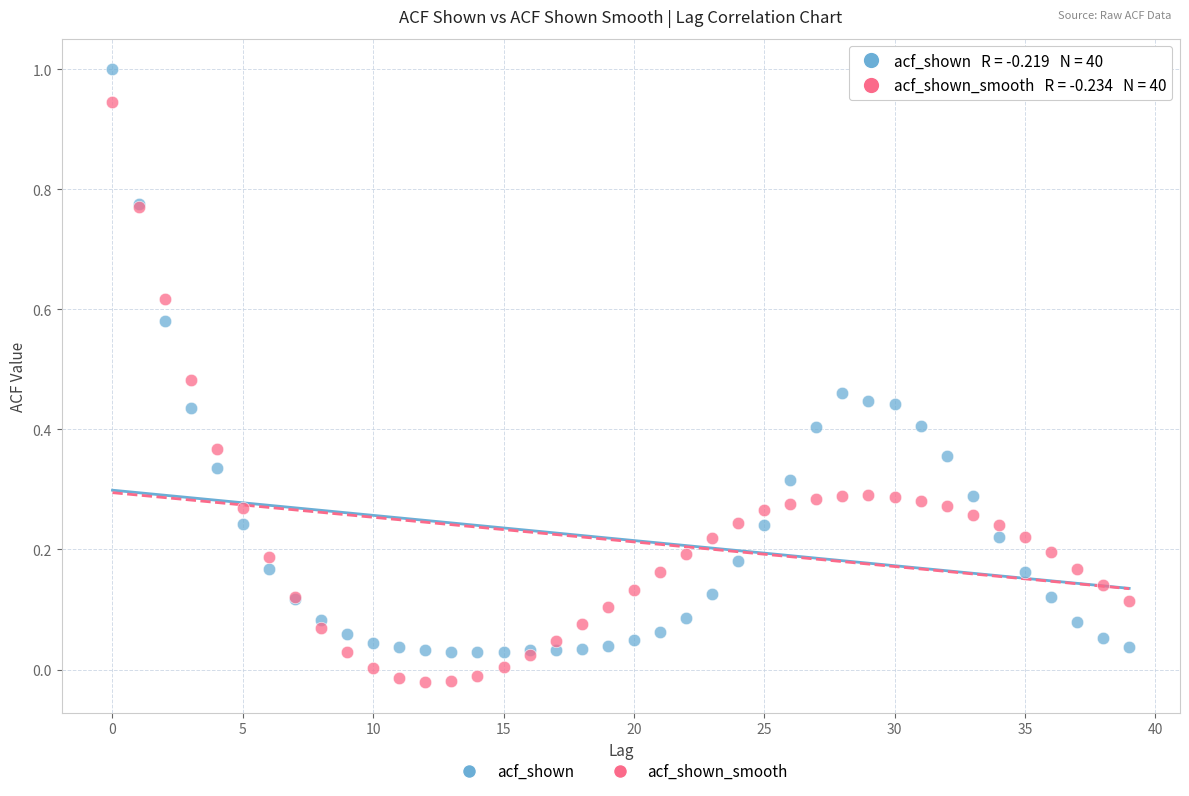

What are all the series names shown in the legend?

acf_shown, acf_shown_smooth